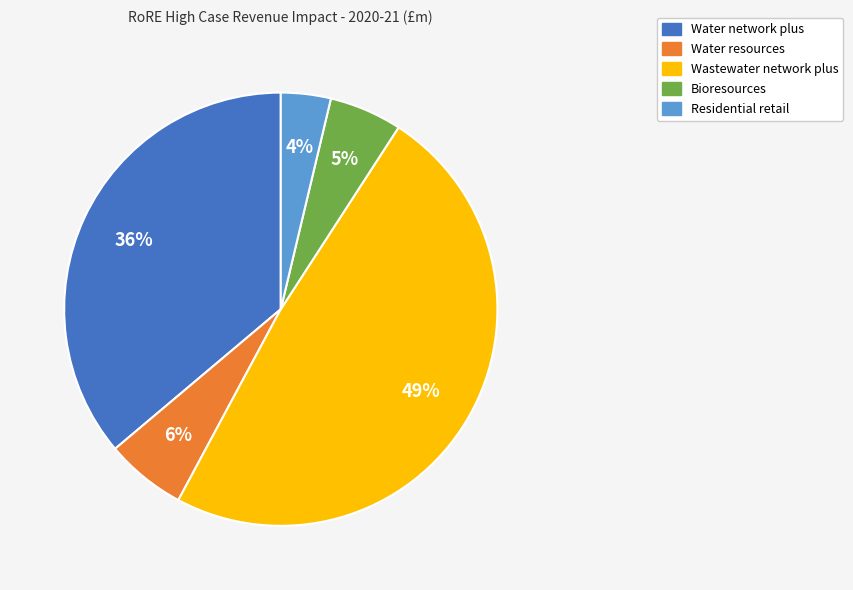

Is there a majority slice in this chart?

No